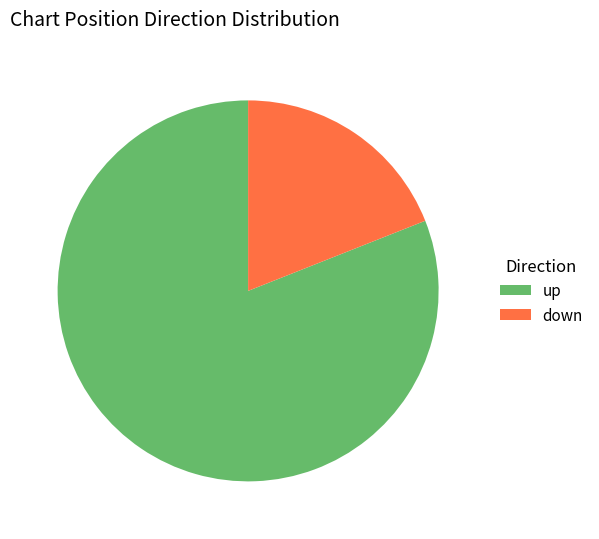

True or false: up accounts for 81% of the total.

True